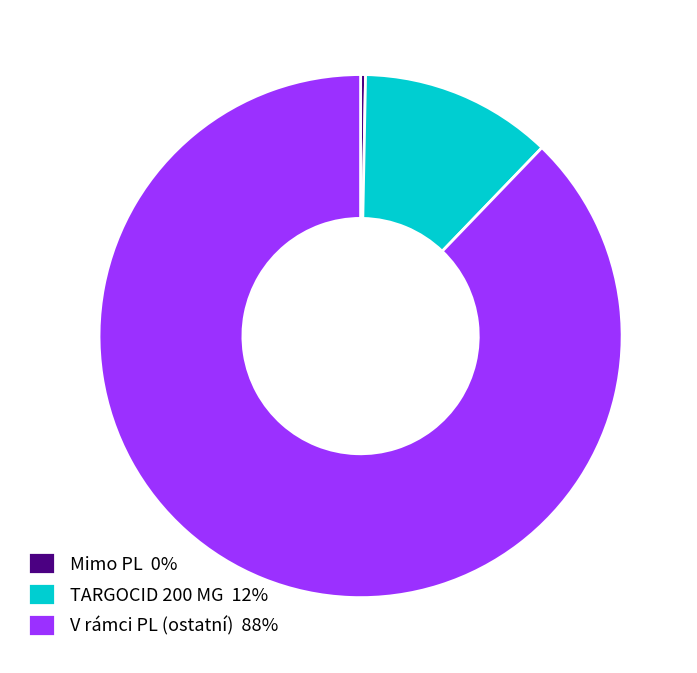

Rank the categories by value from highest to lowest.

V rámci PL (ostatní) 88%, TARGOCID 200 MG 12%, Mimo PL 0%